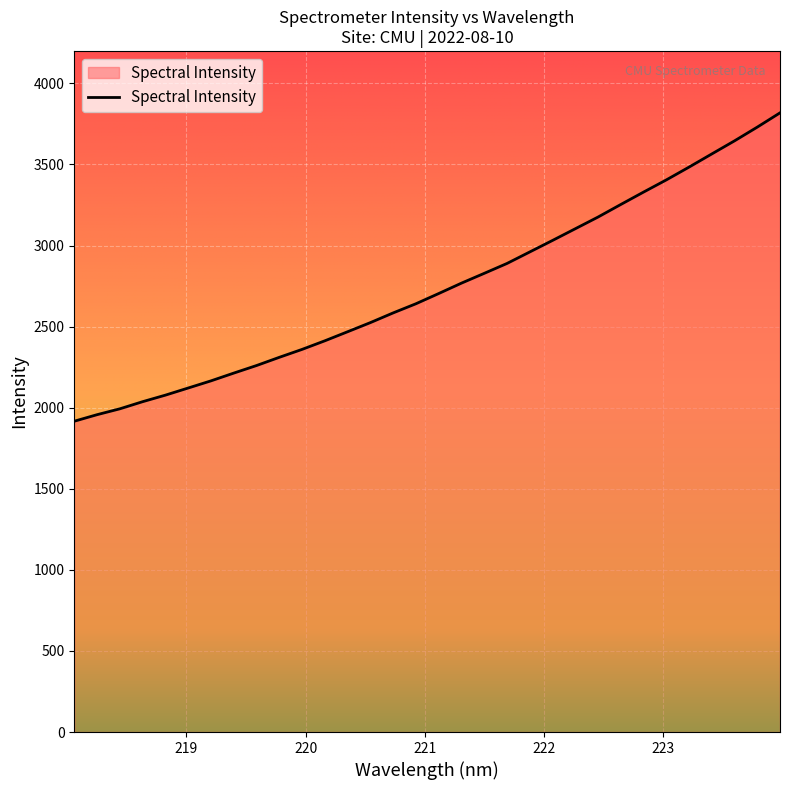

Reading left to right, extract all data points from this chart.

1916.6	1957.0	1993.2	2037.1	2077.5	2121.5	2165.6	2213.4	2260.1	2310.8	2359.7	2412.7	2468.6	2524.8	2584.7	2641.1	2704.1	2768.2	2828.6	2889.5	2960.5	3031.5	3103.6	3175.7	3253.1	3329.6	3404.6	3483.6	3564.7	3645.5	3730.1	3818.2